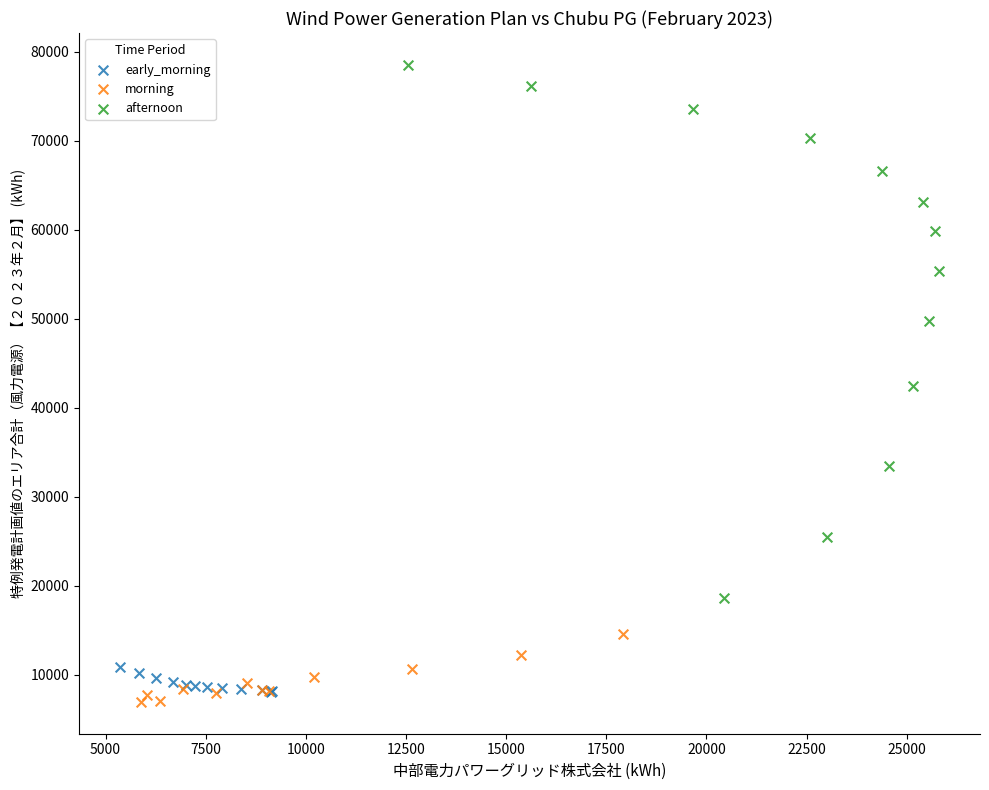

What are all the series names shown in the legend?

early_morning, morning, afternoon